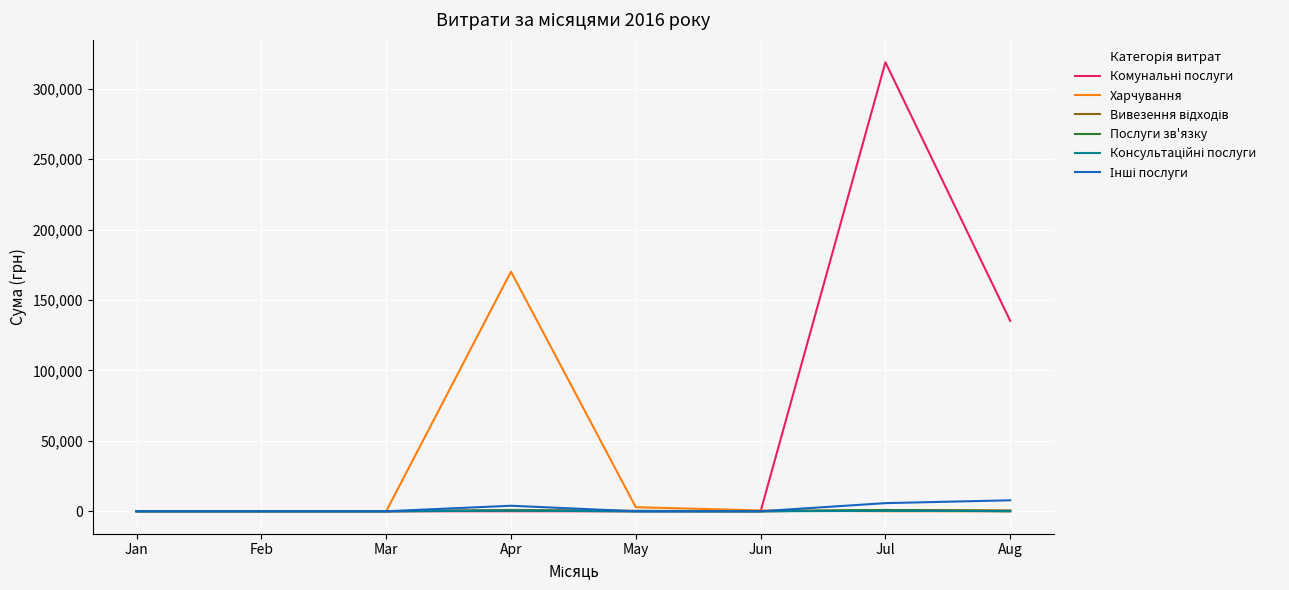

The Харчування series shows -107716.8 at Jul. True or false?

False